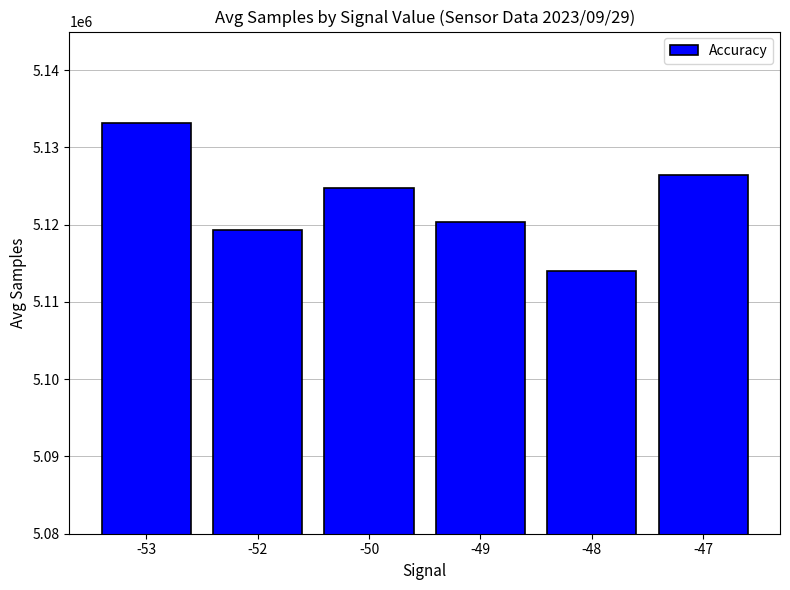

List the labels in order of value, smallest first.

-48, -52, -49, -50, -47, -53